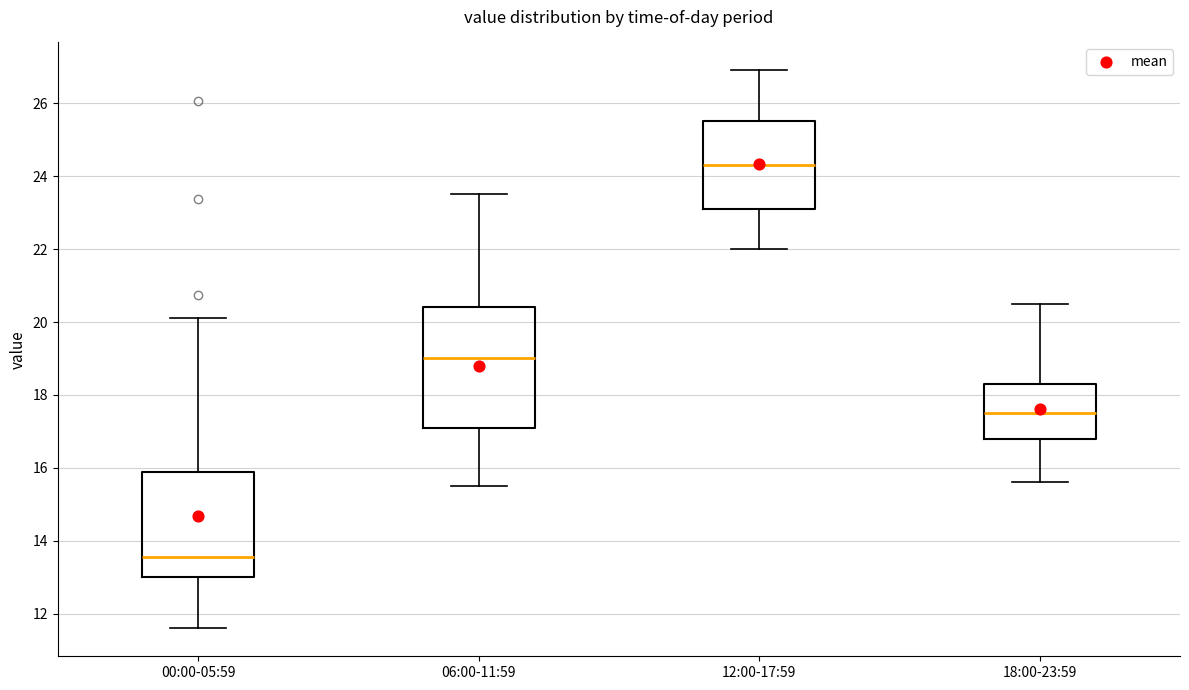

Reading left to right, read every box against the y-axis: the position of its median line, the range the box covers, and the ends of its whiskers. The values are not printed on the chart, so give them approximately, as read against the axis.

00:00-05:59: median 13.6, box 13.0 to 16.0, whiskers 11.6 to 20.2
06:00-11:59: median 19.0, box 17.2 to 20.4, whiskers 15.6 to 23.6
12:00-17:59: median 24.4, box 23.2 to 25.6, whiskers 22.0 to 27.0
18:00-23:59: median 17.6, box 16.8 to 18.4, whiskers 15.6 to 20.6